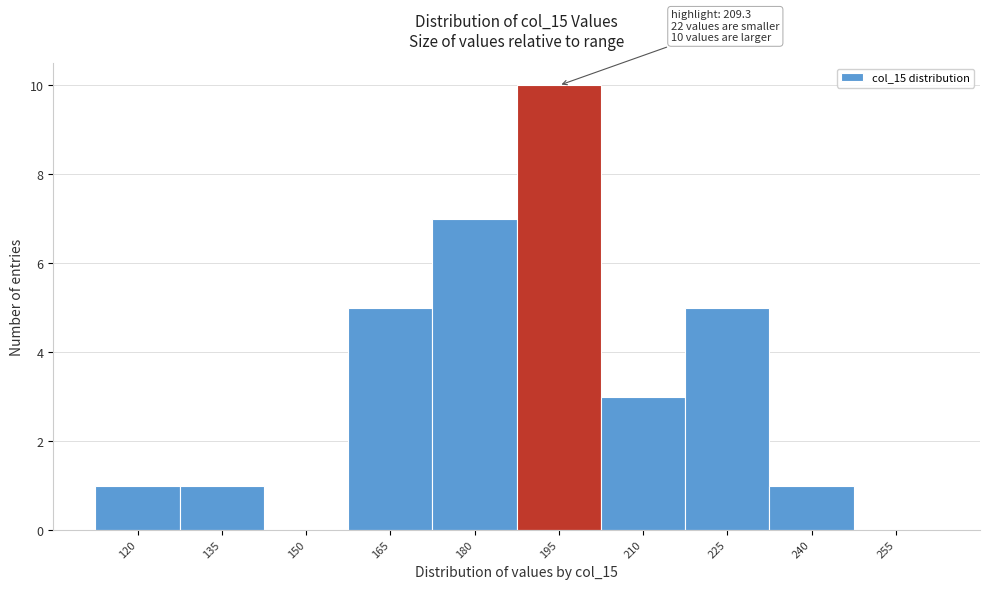

Reading left to right, what are all the values shown in this chart?

120=1	135=1	150=0	165=5	180=7	195=10	210=3	225=5	240=1	255=0